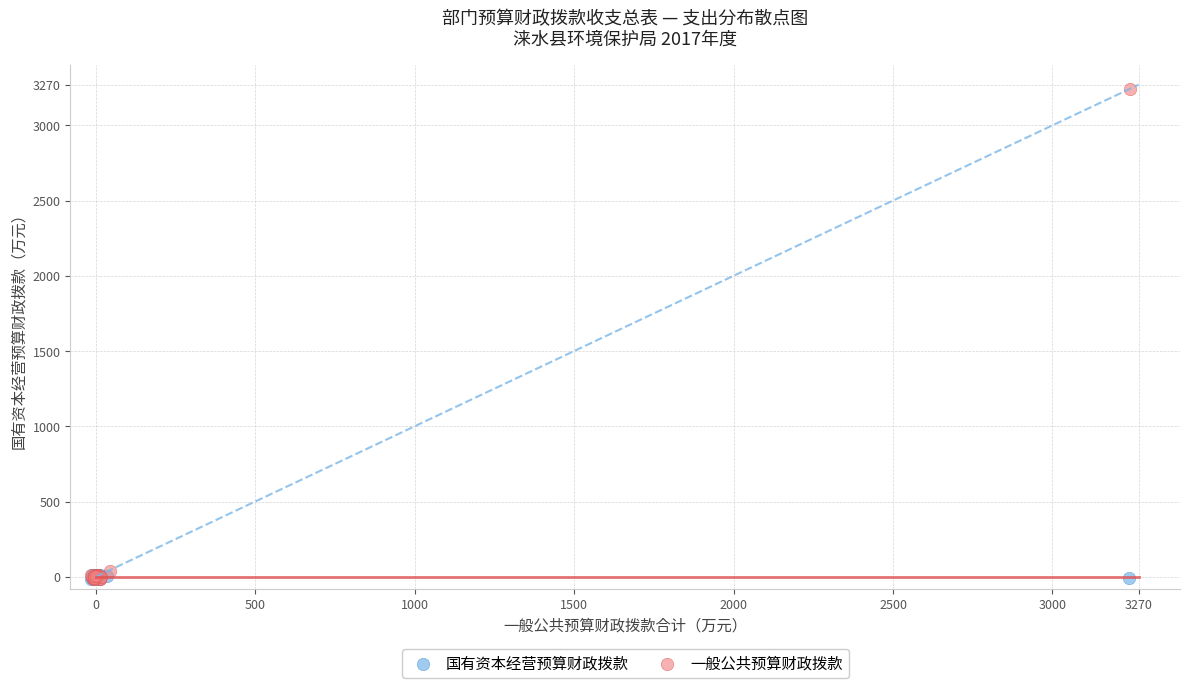

What are all the series names shown in the legend?

国有资本经营预算财政拨款, 一般公共预算财政拨款